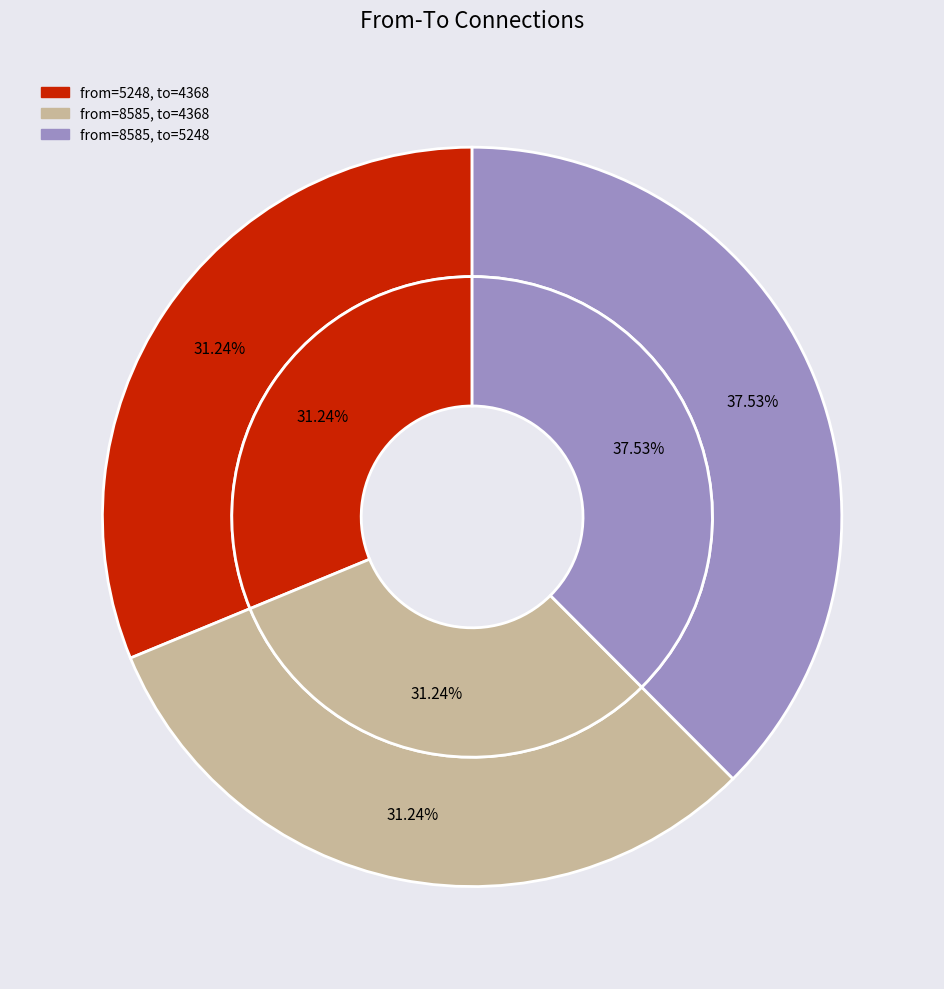

Is it true that 8585 is 30% of the pie?

False